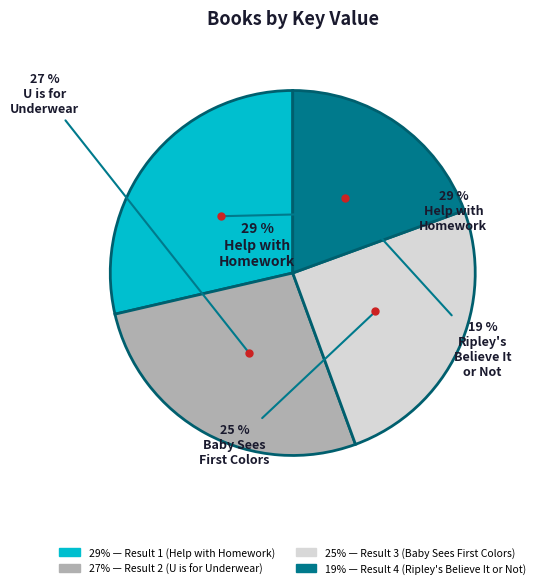

To the nearest percent, what is the average slice percentage?

25%